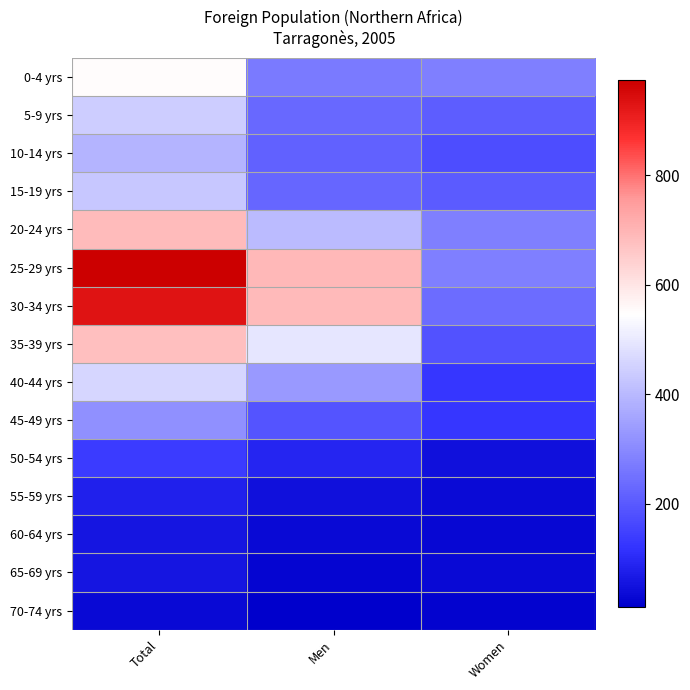

Reading left to right, transcribe all the data shown in this chart.

0-4 yrs: Total=549	Men=268	Women=281
5-9 yrs: Total=441	Men=232	Women=209
10-14 yrs: Total=389	Men=215	Women=174
15-19 yrs: Total=431	Men=226	Women=205
20-24 yrs: Total=686	Men=405	Women=281
25-29 yrs: Total=973	Men=693	Women=280
30-34 yrs: Total=929	Men=691	Women=238
35-39 yrs: Total=679	Men=494	Women=185
40-44 yrs: Total=461	Men=334	Women=127
45-49 yrs: Total=314	Men=190	Women=124
50-54 yrs: Total=138	Men=92	Women=46
55-59 yrs: Total=82	Men=47	Women=35
60-64 yrs: Total=58	Men=30	Women=28
65-69 yrs: Total=59	Men=26	Women=33
70-74 yrs: Total=30	Men=11	Women=19